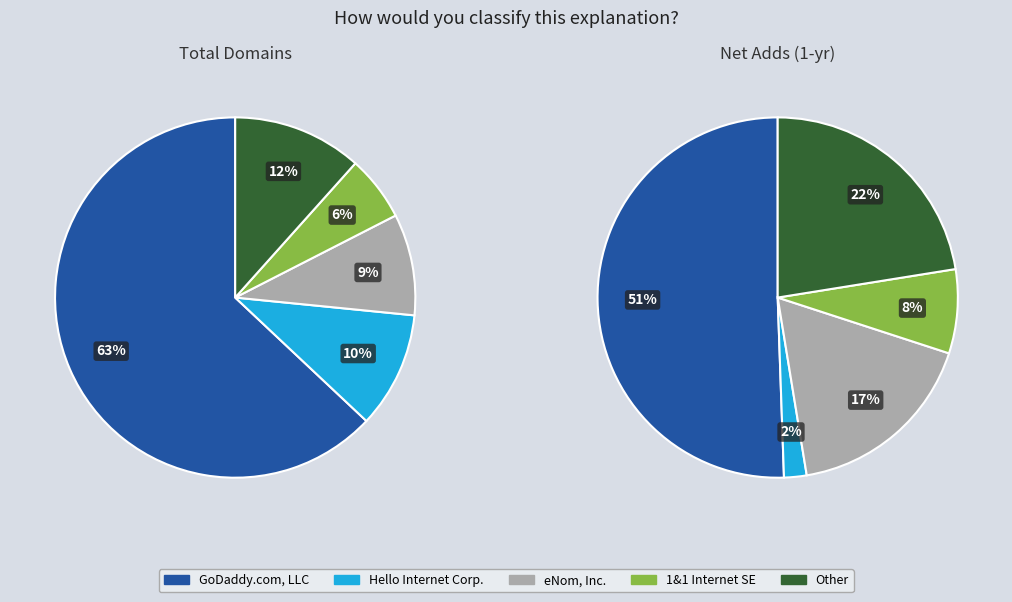

What is the largest slice in the pie chart?

GoDaddy.com, LLC